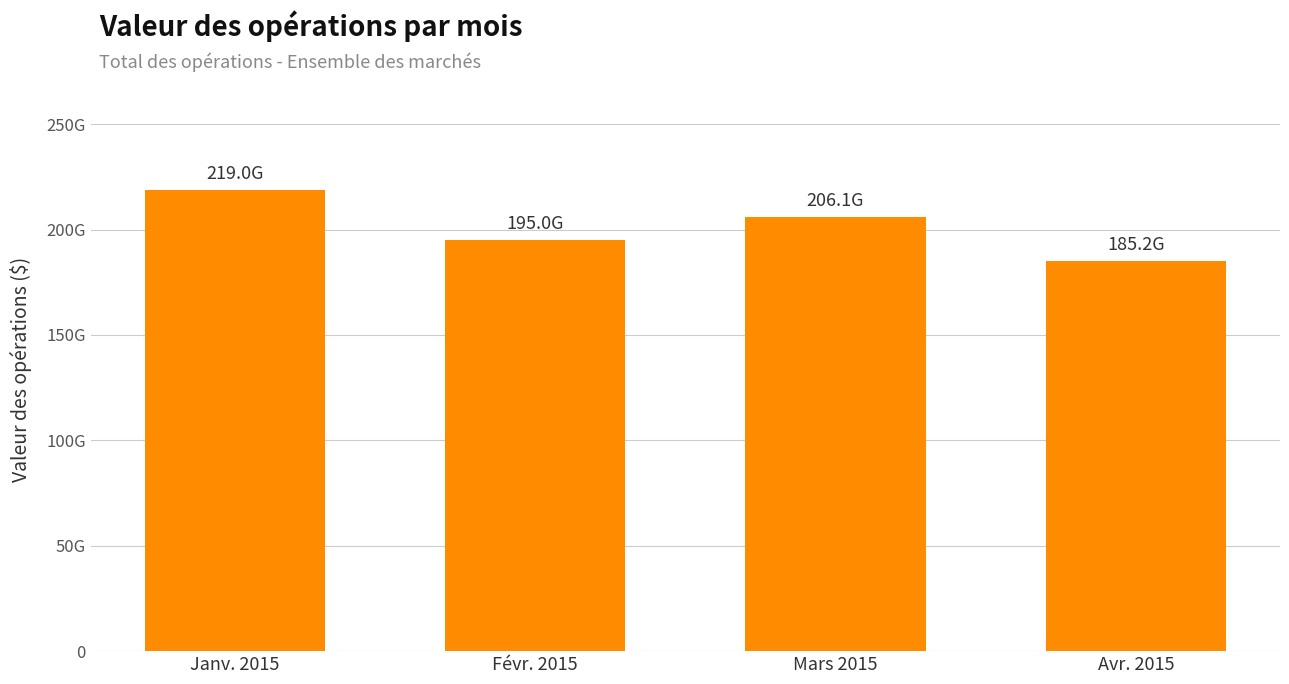

Are the bars horizontal?

No